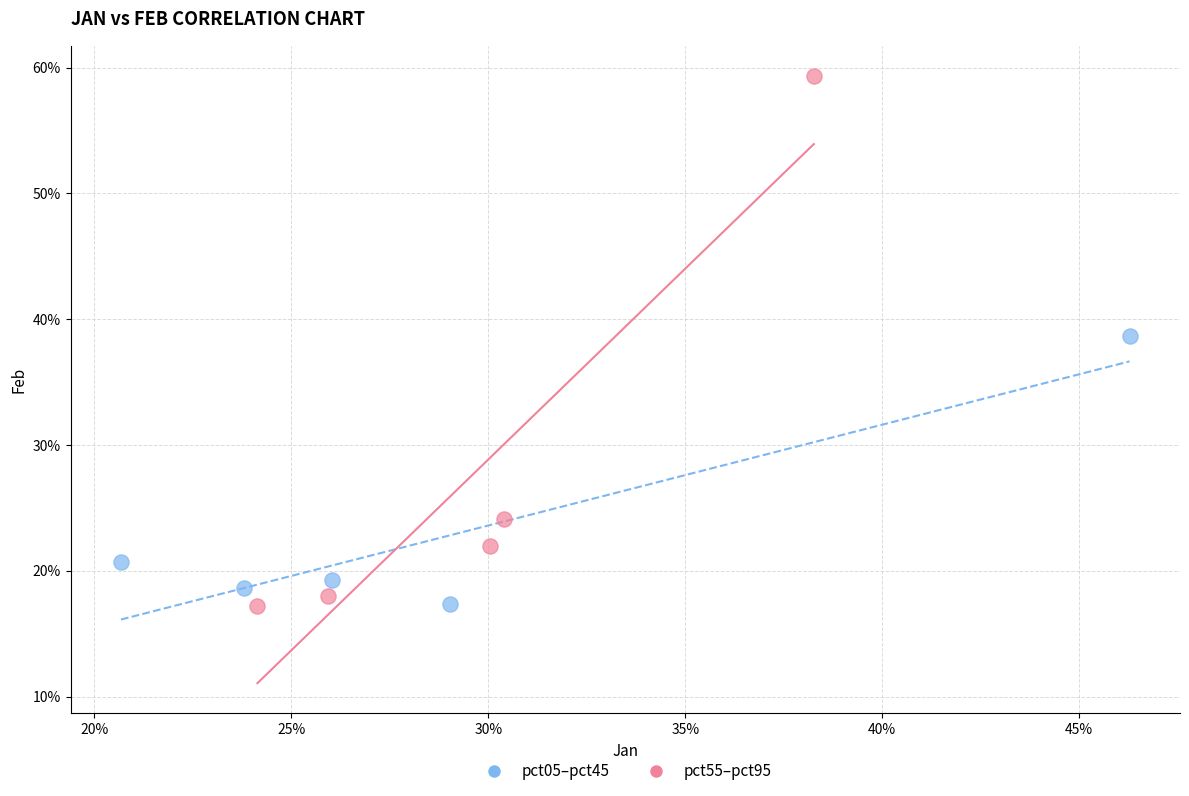

Which series has the largest Y range (max minus min)?

pct55–pct95